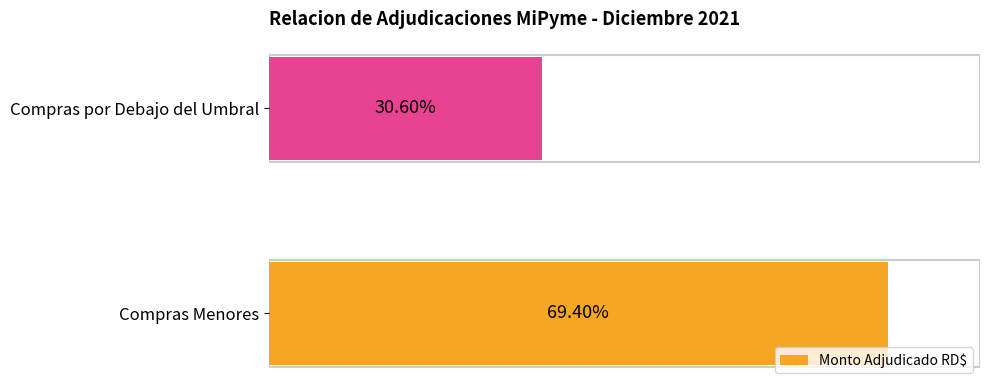

Does the chart contain any negative values?

No